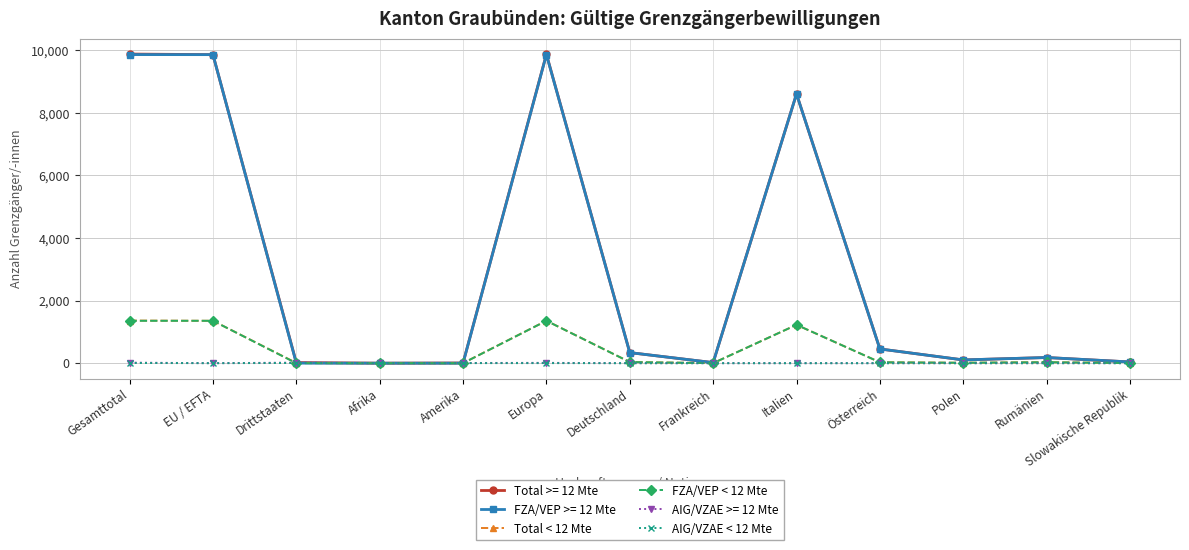

What is the sum of the FZA/VEP < 12 Mte values at EU / EFTA and Rumänien?

1386